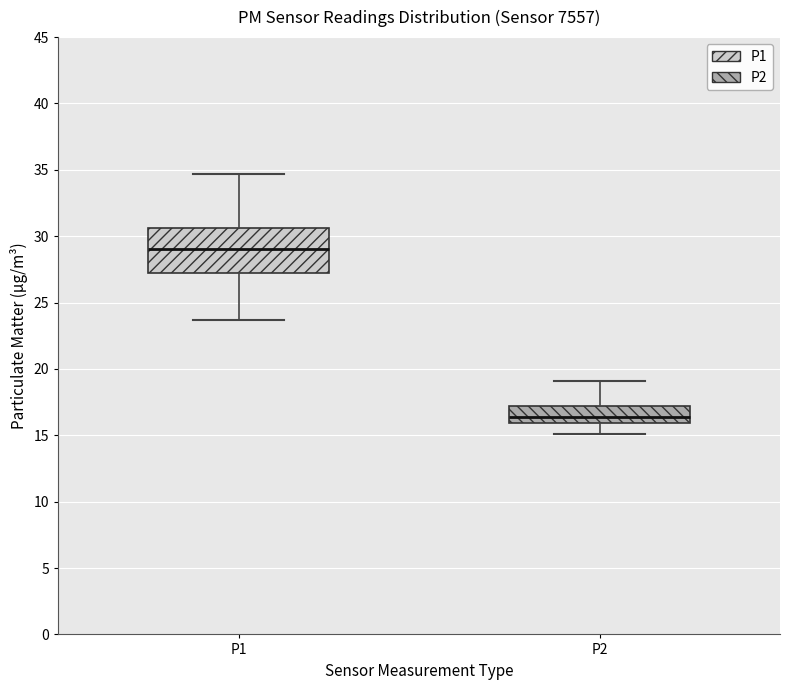

Which box has the highest median line?

P1